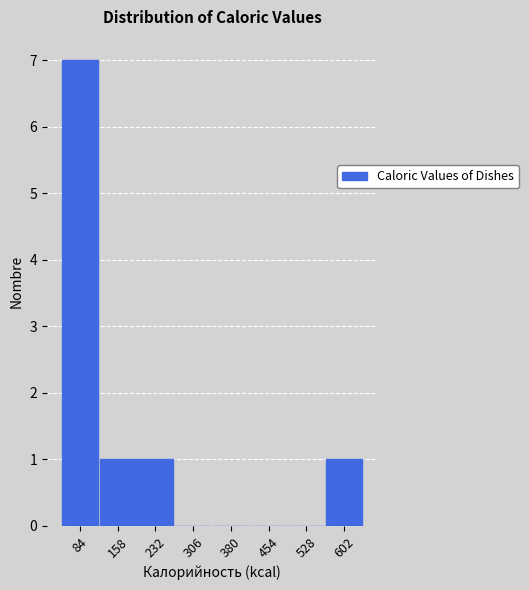

How tall is the bar that spans 120 to 200 on the x-axis? Neither the bar edges nor the heights are printed on the chart, so give them approximately, as read against the axes.

1